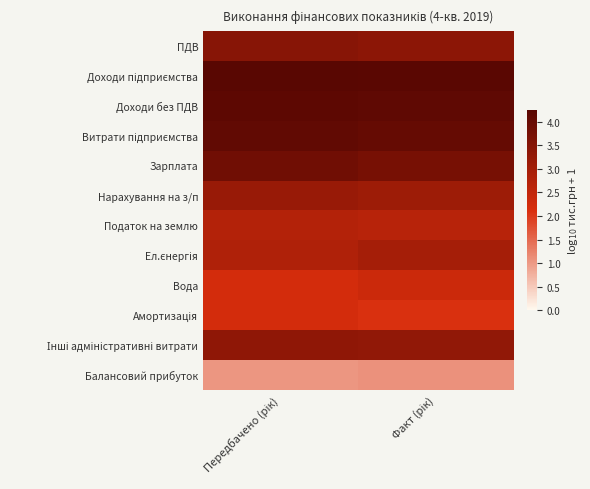

At Передбачено (рік), list the series in order from largest to smallest.

Доходи підприємства, Доходи без ПДВ, Витрати підприємства, Зарплата, ПДВ, Інші адміністративні витрати, Нарахування на з/п, Ел.єнергія, Податок на землю, Вода, Амортизація, Балансовий прибуток